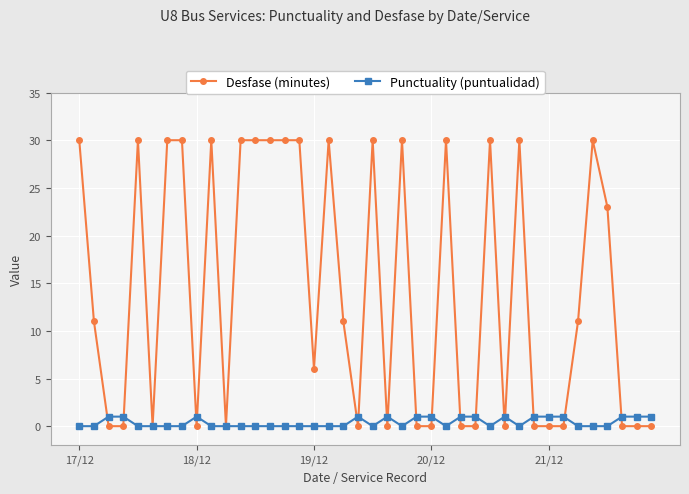

Which series has the largest range (max minus min)?

Desfase (minutes)